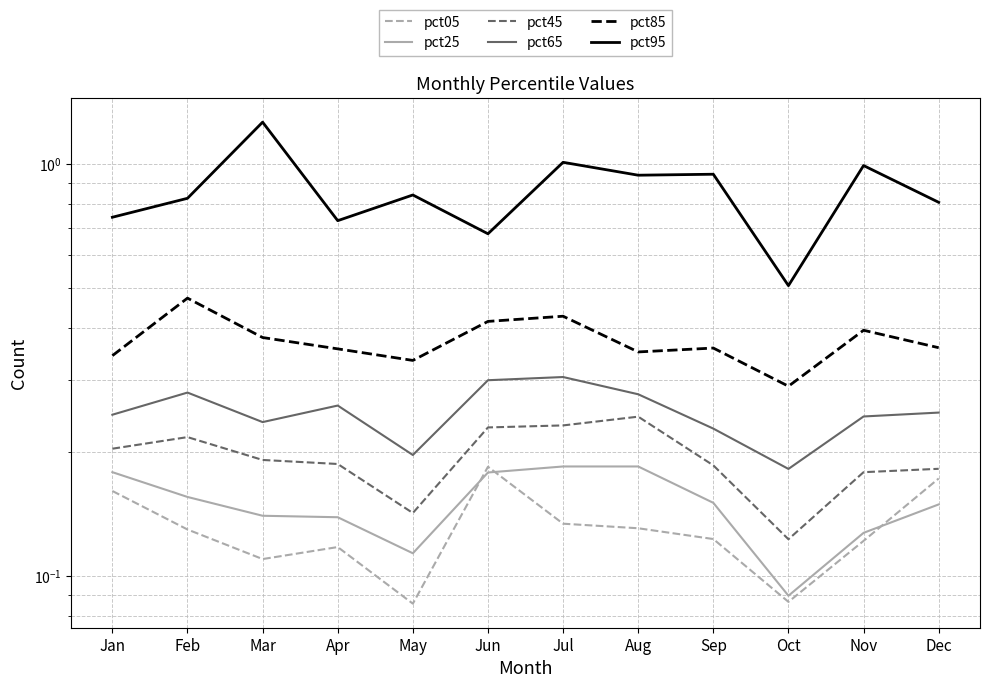

What is the total value across all series at May?

1.7